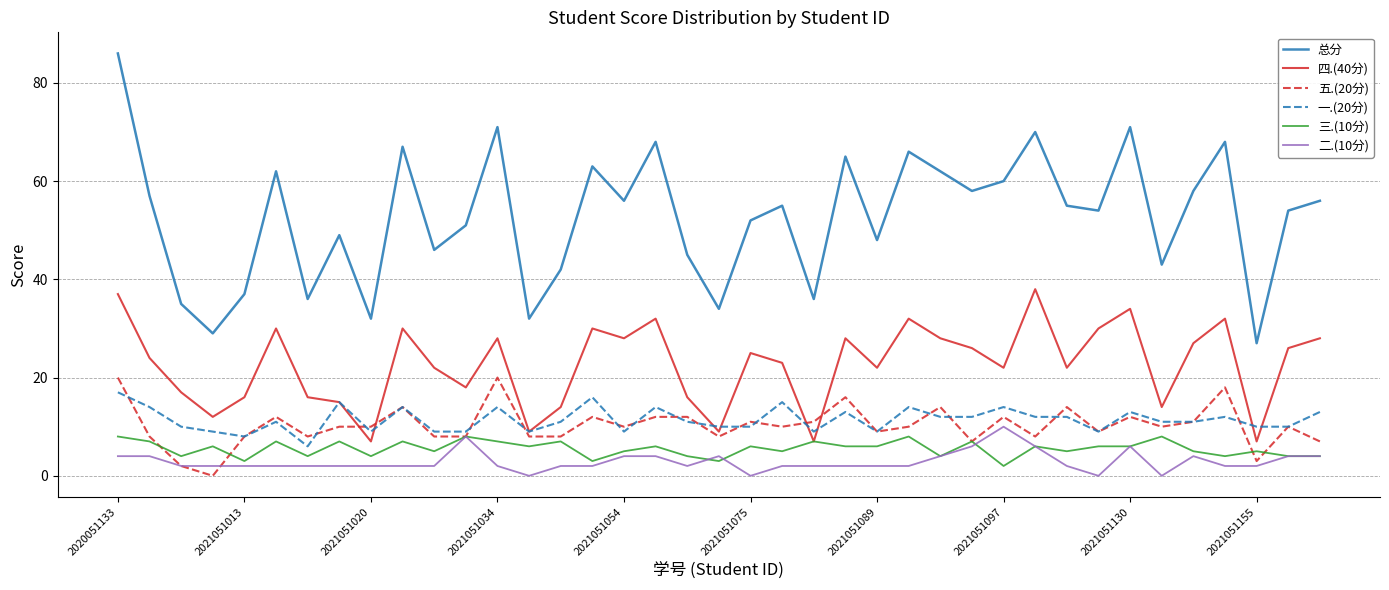

How many interior local valleys does the 四.(40分) series have?

12